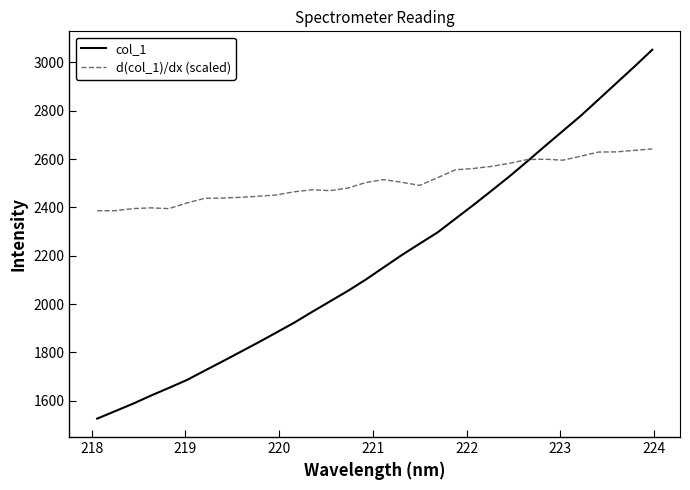

Which series has the largest total across all categories?

d(col_1)/dx (scaled)